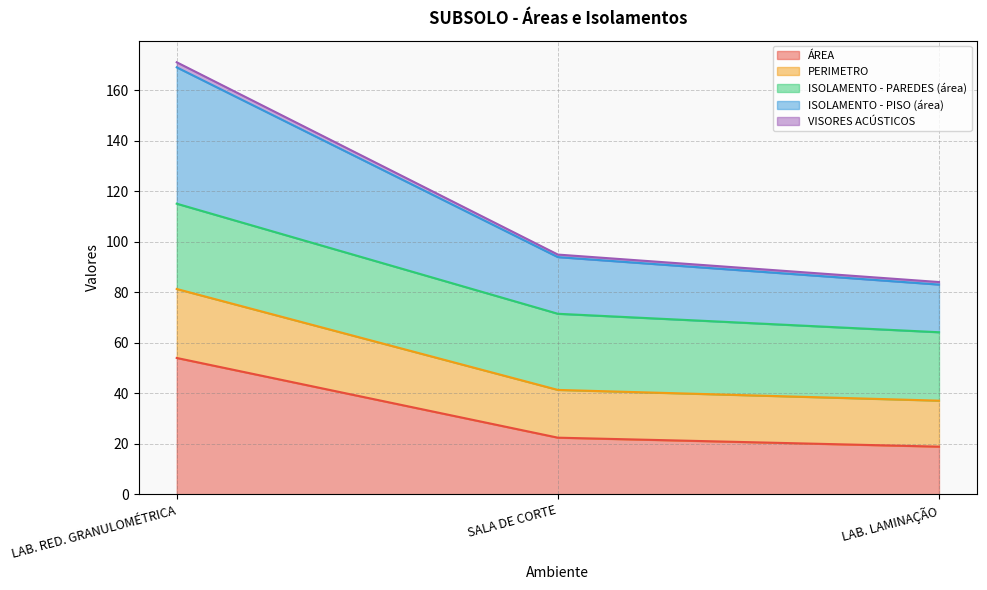

Is it true that ÁREA equals 18.9 at LAB. LAMINAÇÃO?

True